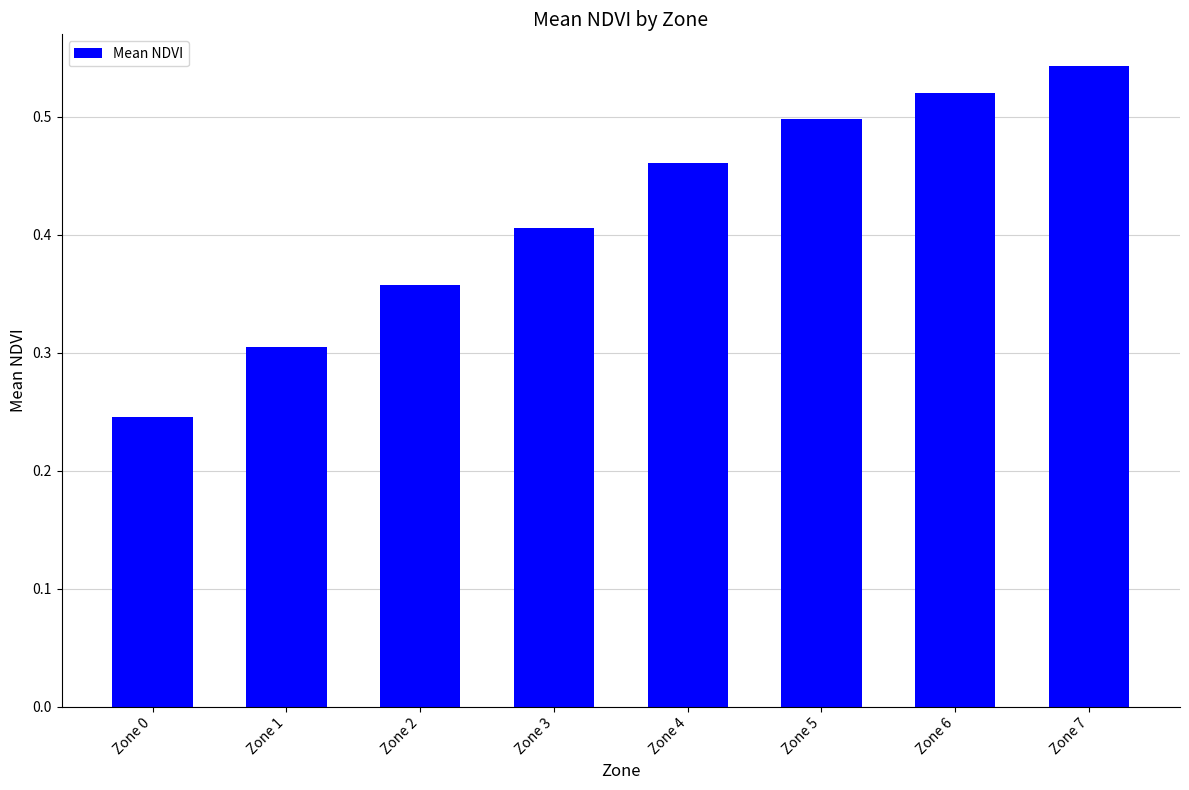

How many bars are there in total?

8